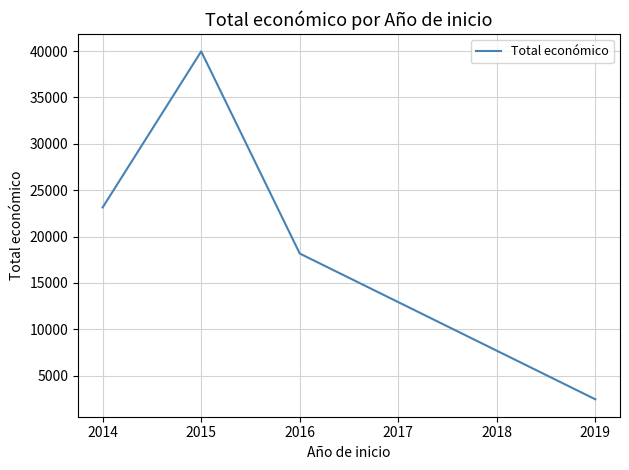

Rank the categories by value from highest to lowest.

2015, 2014, 2016, 2019